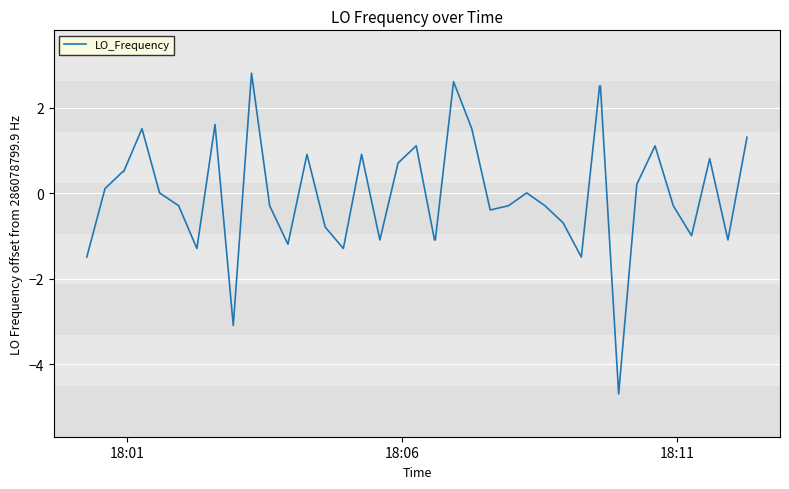

What is the difference between the maximum and minimum values?

7.5